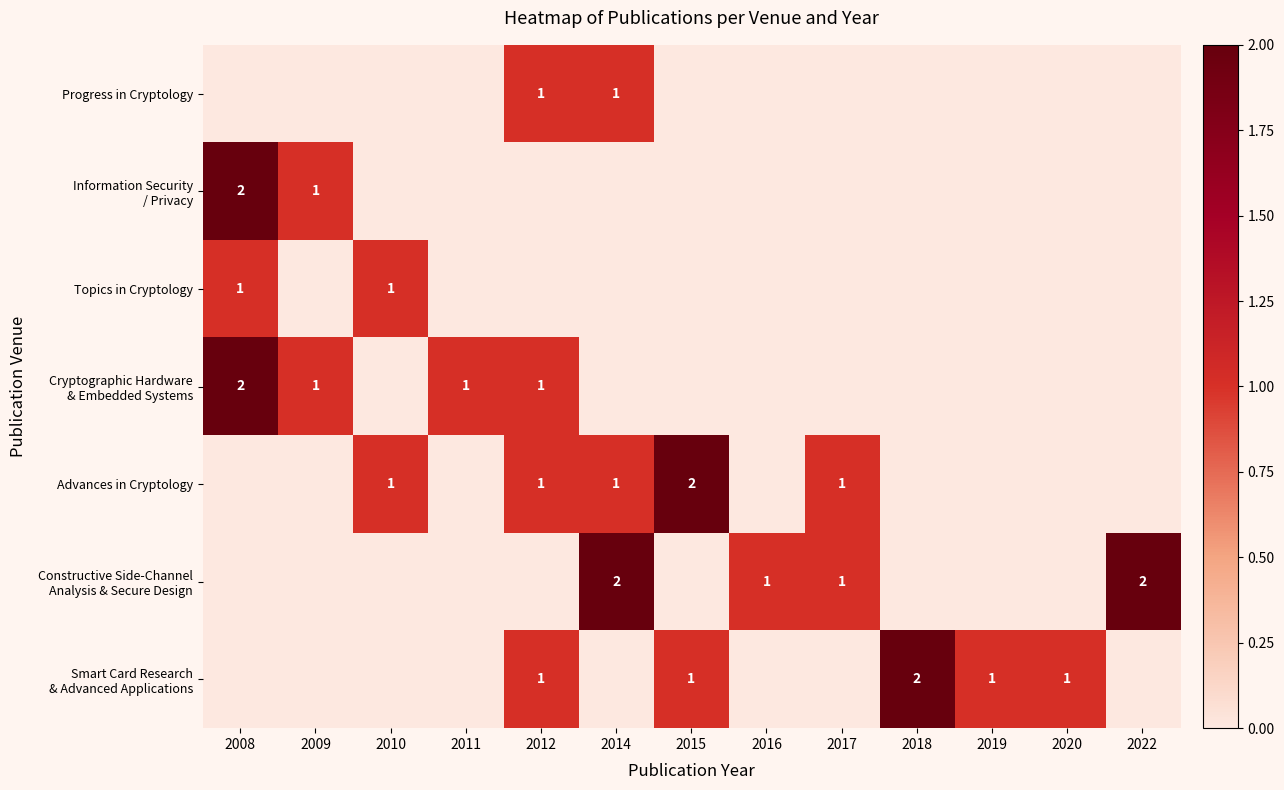

What is the sum of all Cryptographic Hardware & Embedded Systems values?

5